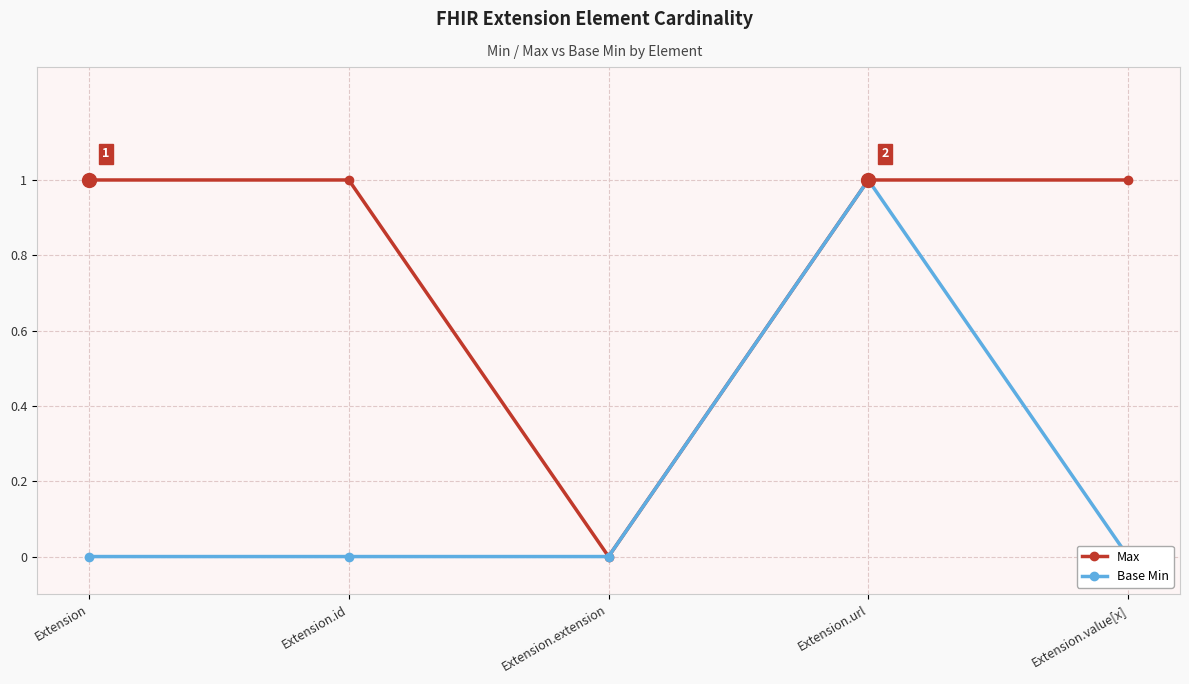

List the series in order of their overall mean, lowest first.

Base Min, Max